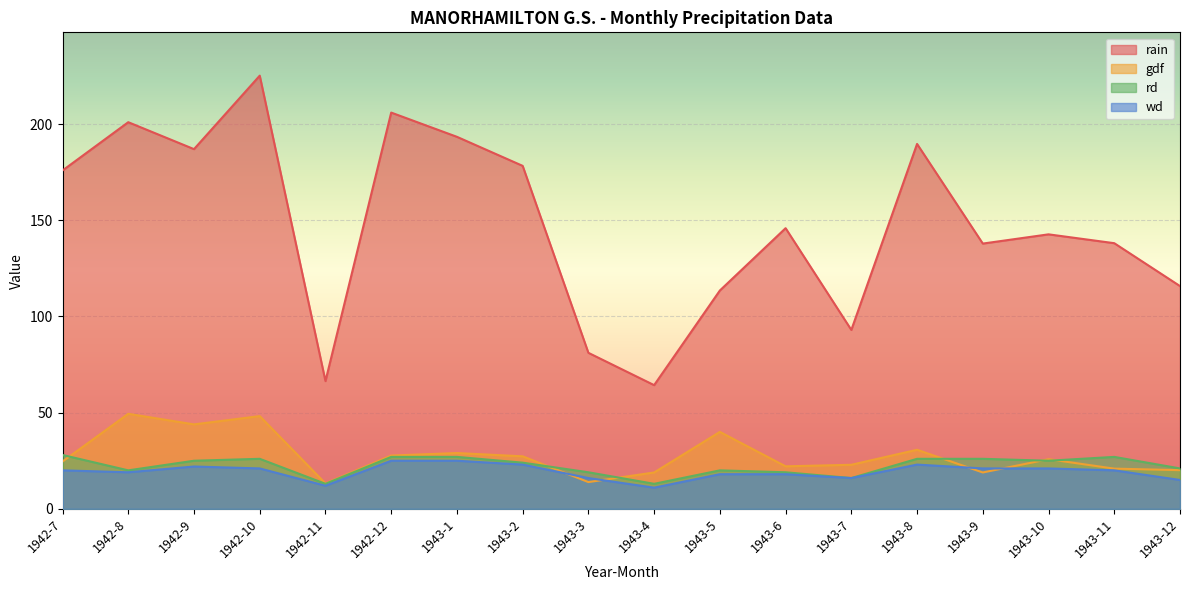

What are all the series names shown in the legend?

rain, gdf, rd, wd